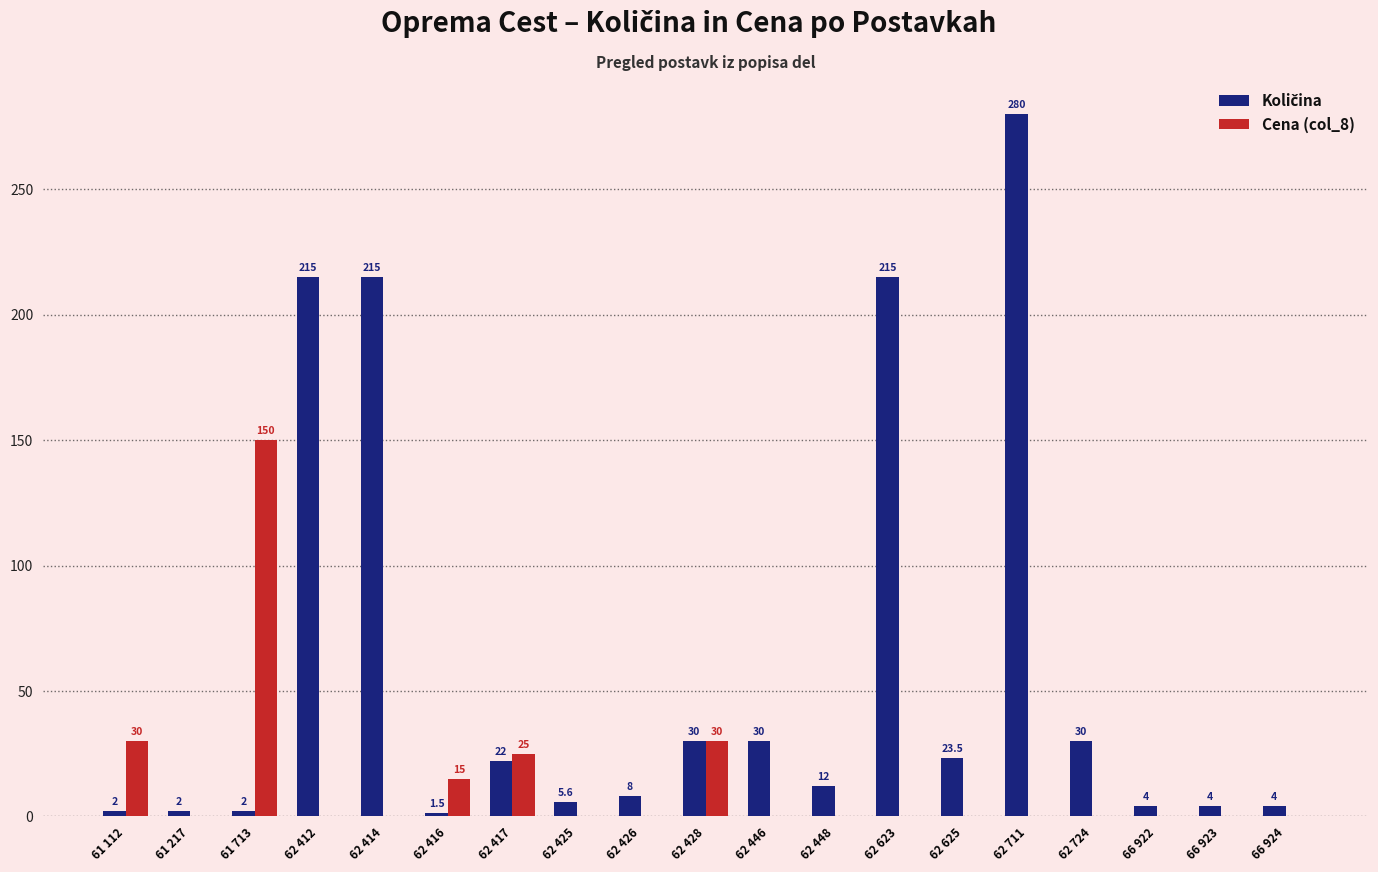

At which label does Cena (col_8) reach its peak?

61 713